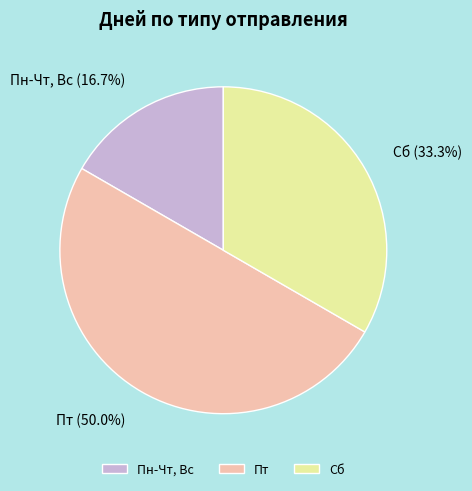

To the nearest percent, what percentage of the pie is Пт?

50%